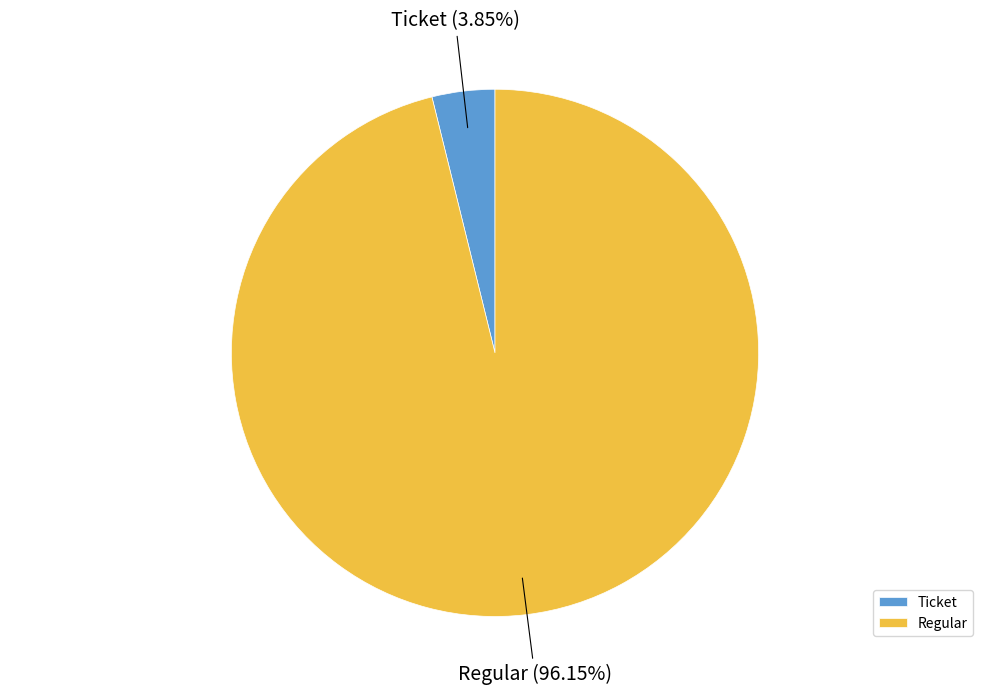

Between Regular and Ticket, which is larger?

Regular